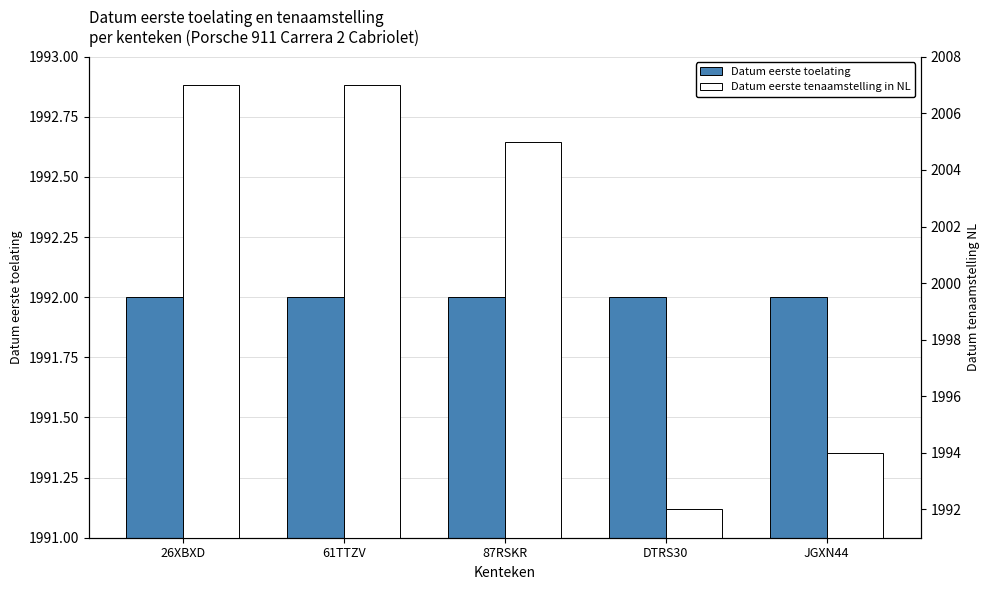

At 61TTZV, list the series in order from largest to smallest.

Datum eerste tenaamstelling in NL, Datum eerste toelating